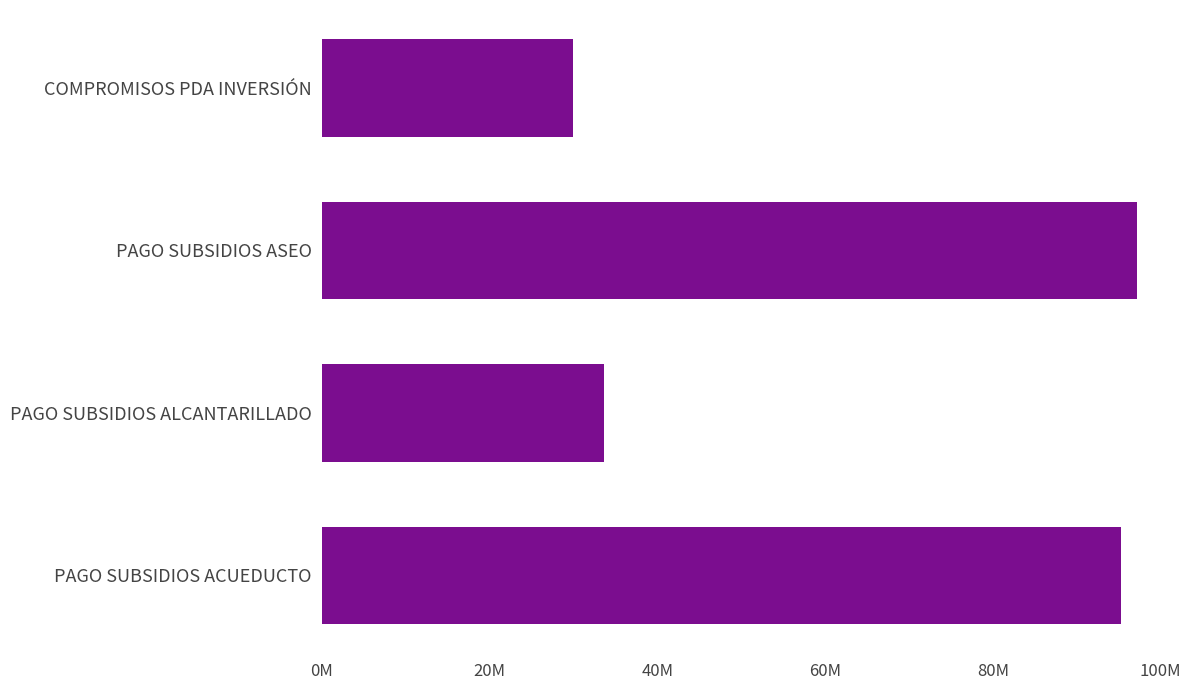

Rank the categories by value from highest to lowest.

PAGO SUBSIDIOS ASEO, PAGO SUBSIDIOS ACUEDUCTO, PAGO SUBSIDIOS ALCANTARILLADO, COMPROMISOS PDA INVERSIÓN